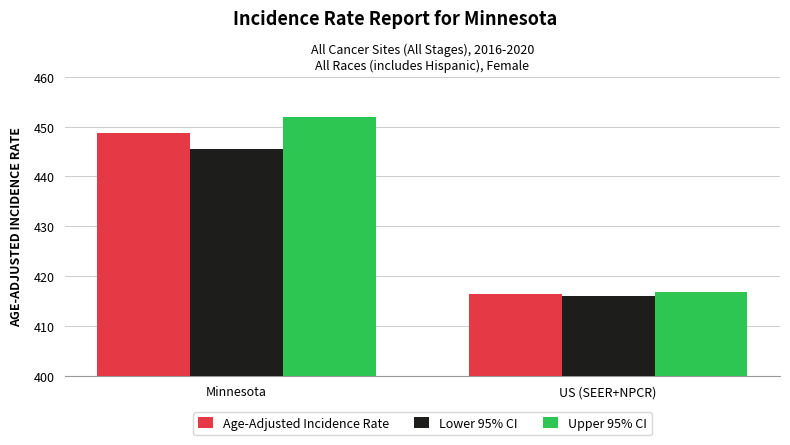

Which category has the highest value across all series?

Minnesota